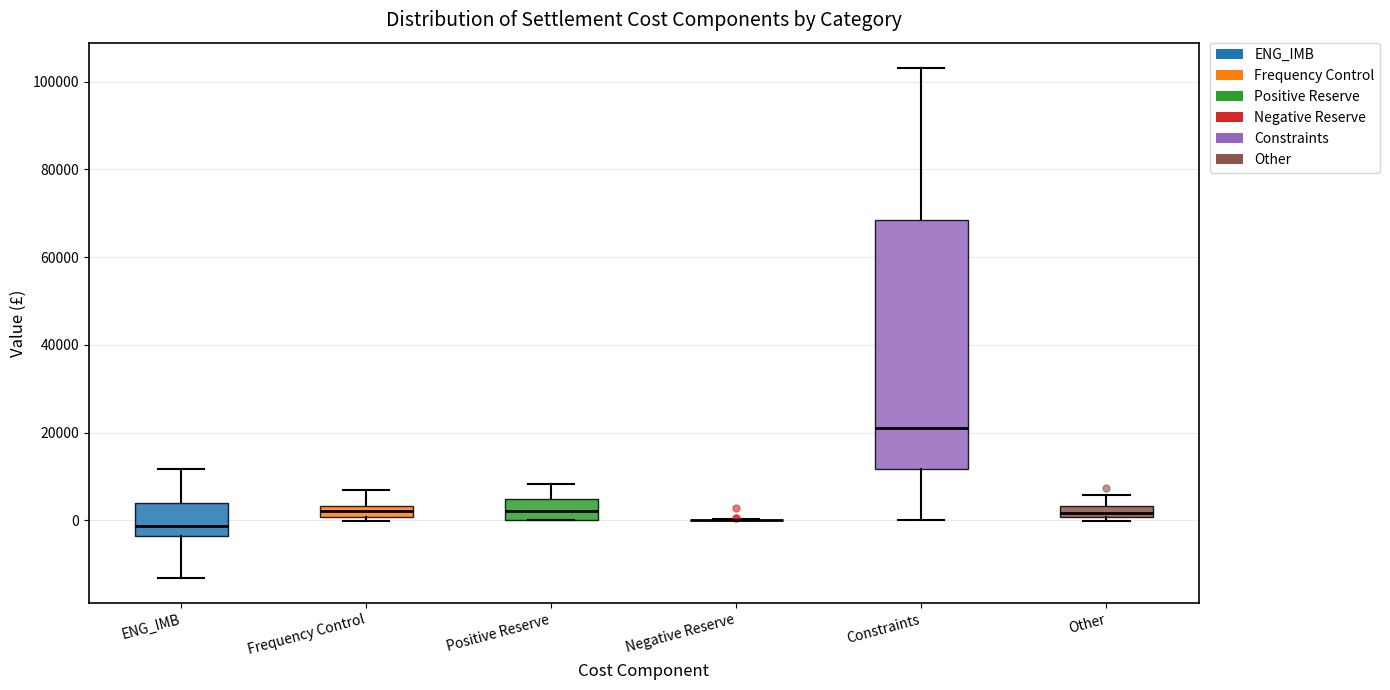

Which box is the tallest, from its lower edge to its upper edge?

Constraints